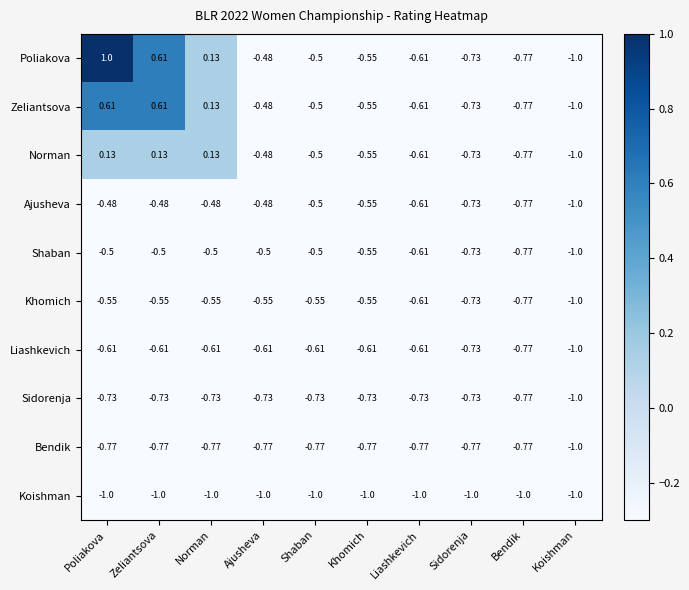

Is the value of Zeliantsova at Ajusheva greater than the value of Bendik at Liashkevich?

Yes